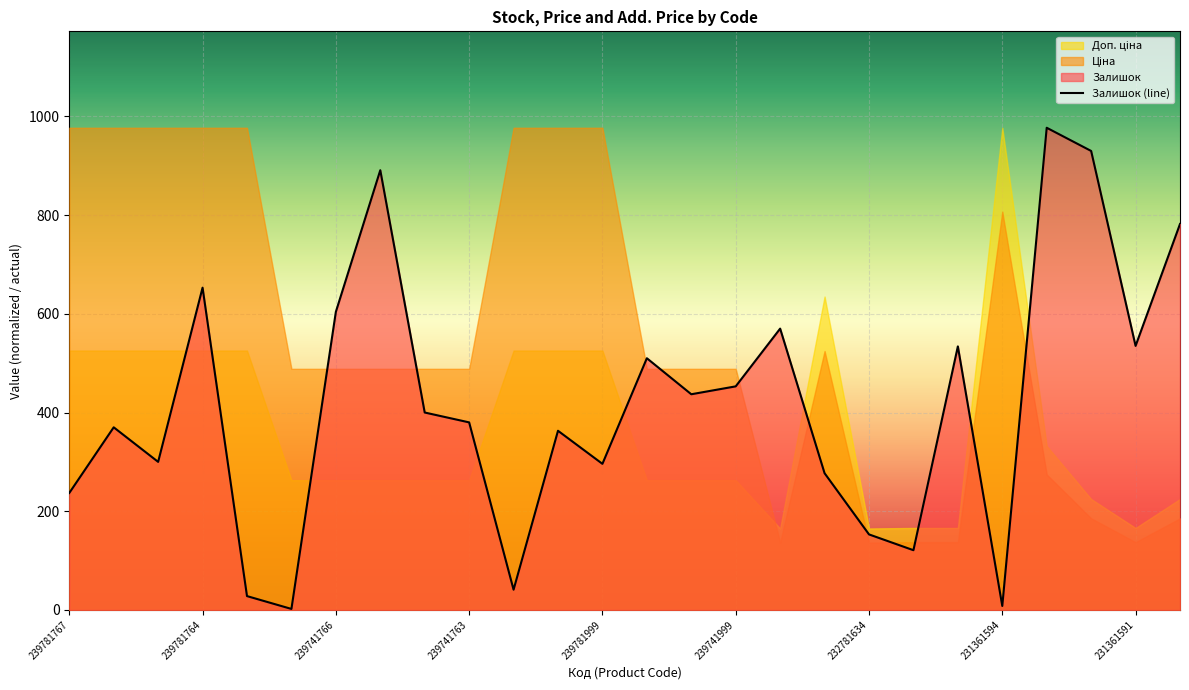

What is the smallest value displayed?

2